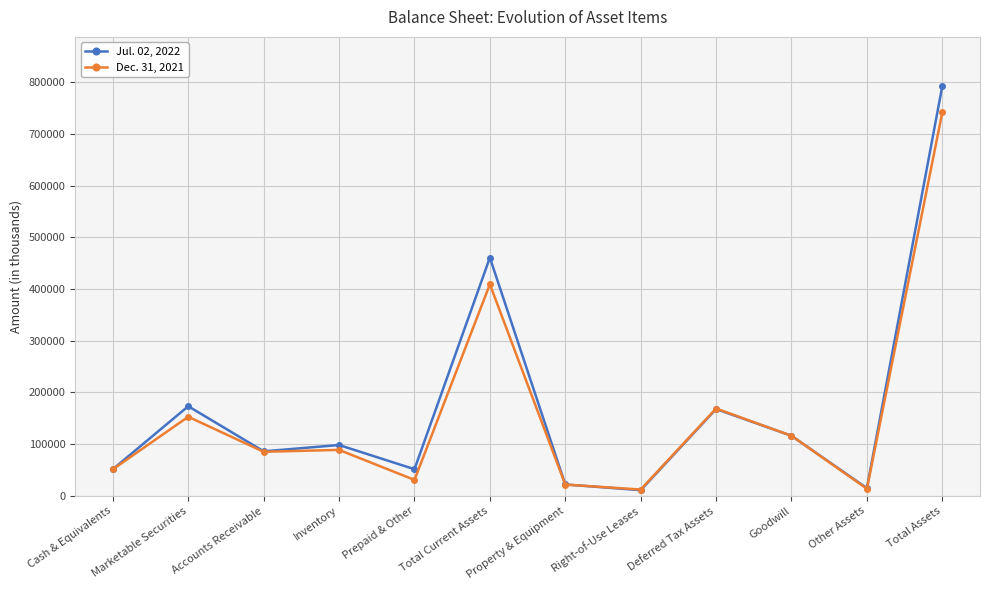

What is the value of the Jul. 02, 2022 point at the 8th from the left?

10962